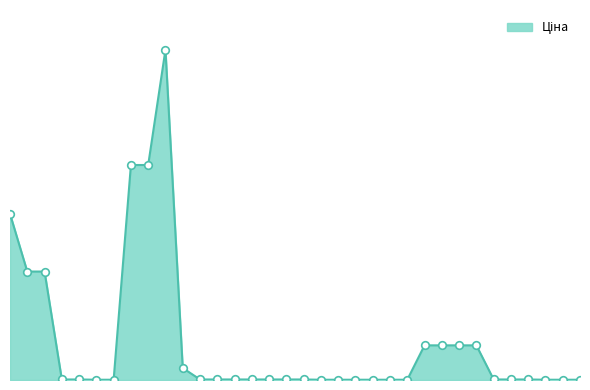

Is this an area chart (filled region under the line)?

Yes